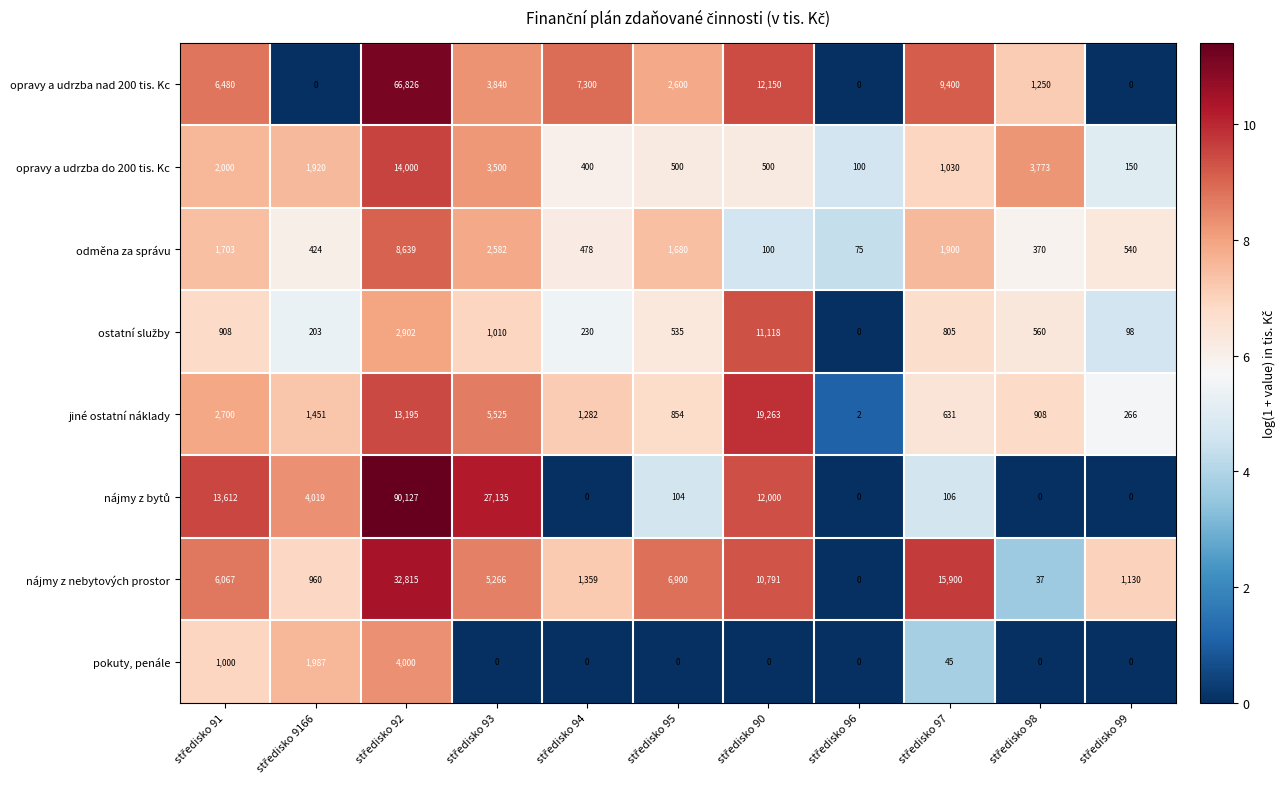

What is the greatest value displayed?

90127